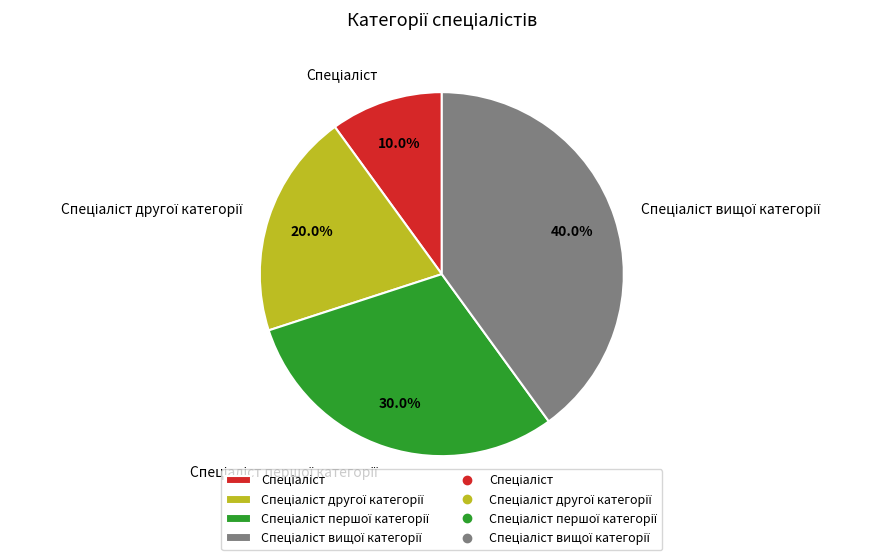

Is there any slice that represents more than half of the pie?

No